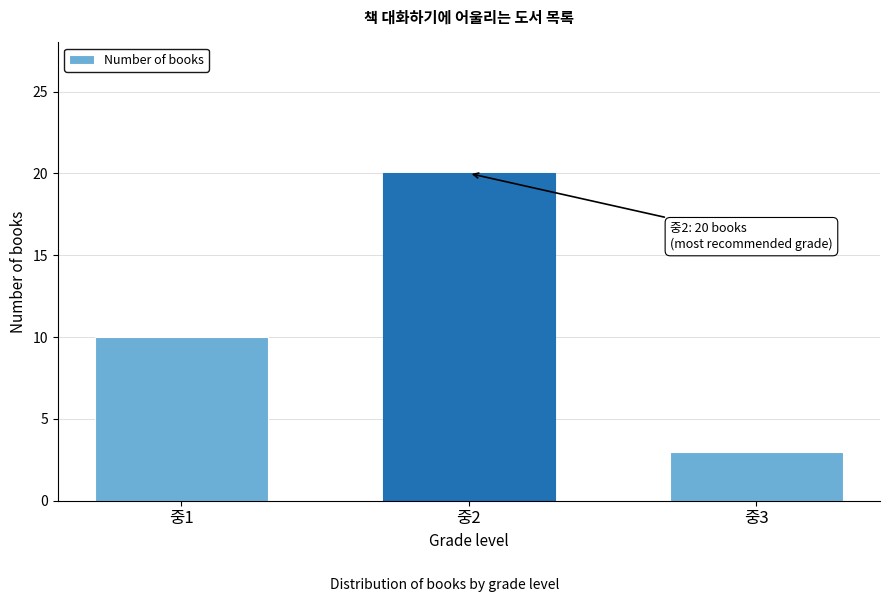

Reading left to right, extract all data points from this chart.

중1=10	중2=20	중3=3